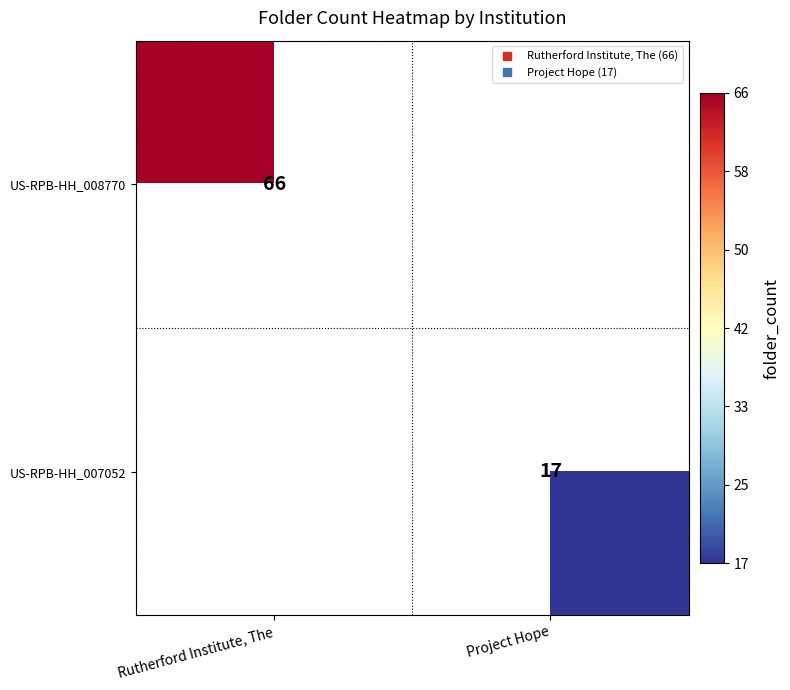

What is the highest value of the US-RPB-HH_007052 series?

17